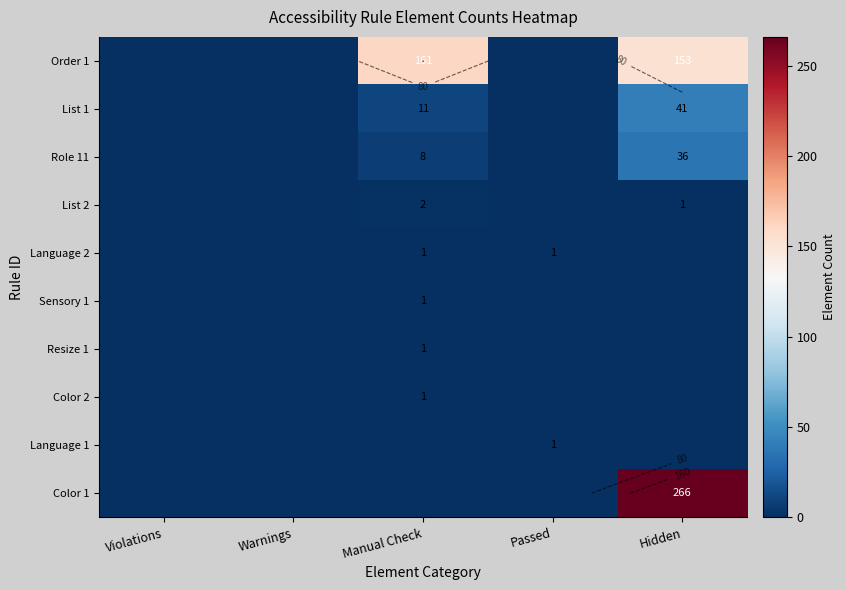

What is the difference between the maximum and minimum values in the List 2 series?

2